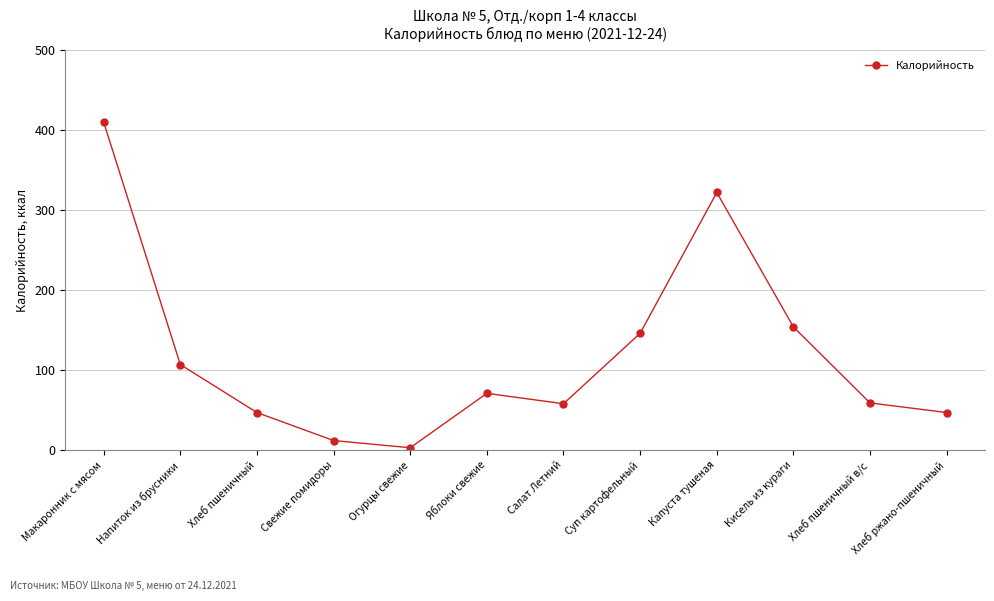

The value at Хлеб ржано-пшеничный is 12. True or false?

False